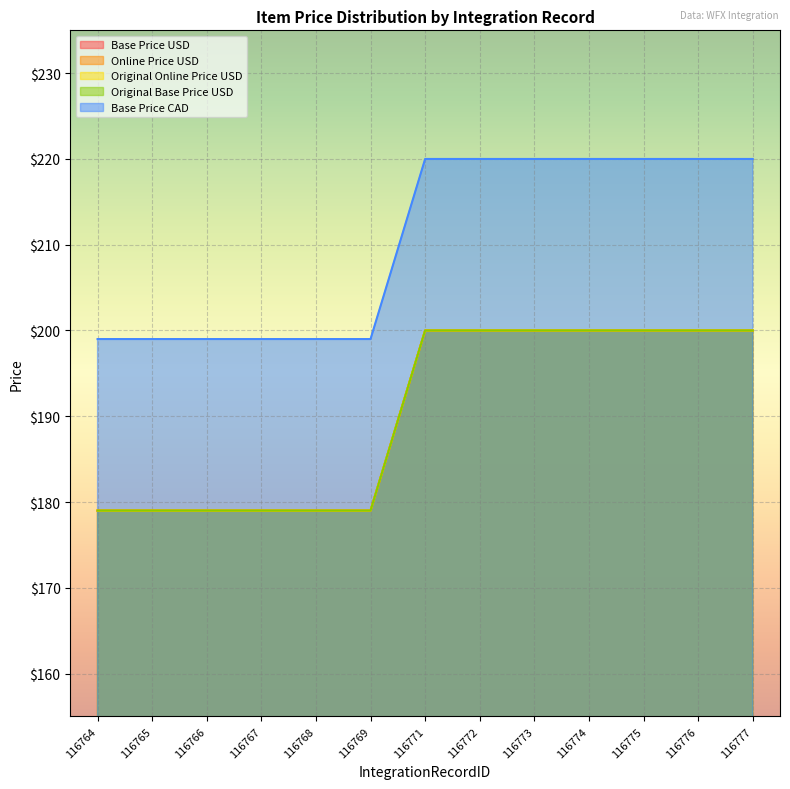

Which series has the largest total across all categories?

Base Price CAD